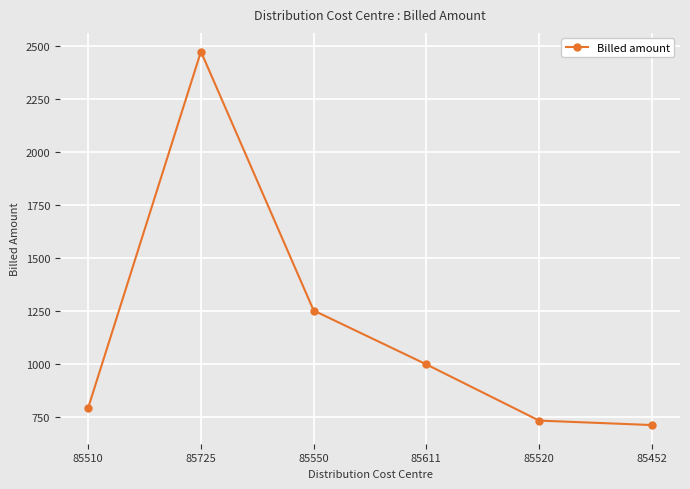

What is the difference between the maximum and minimum values?

1761.0